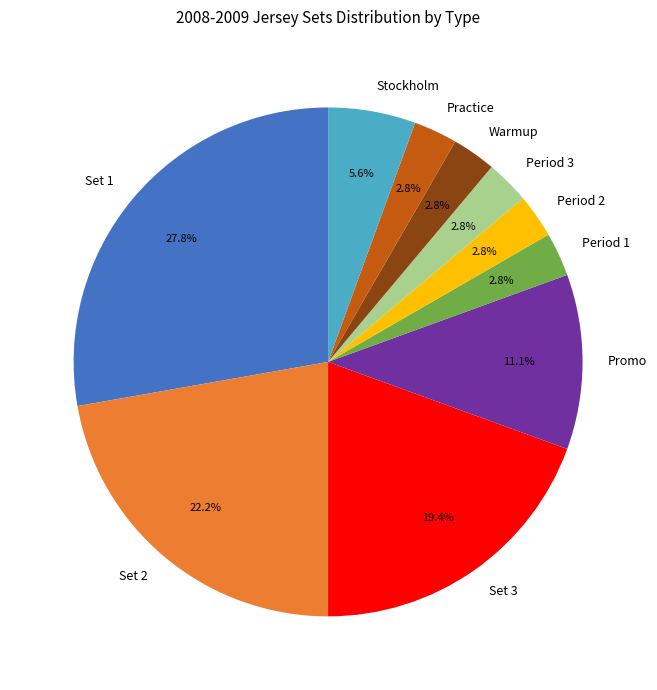

What portion of the pie excludes Set 1?

72.2%